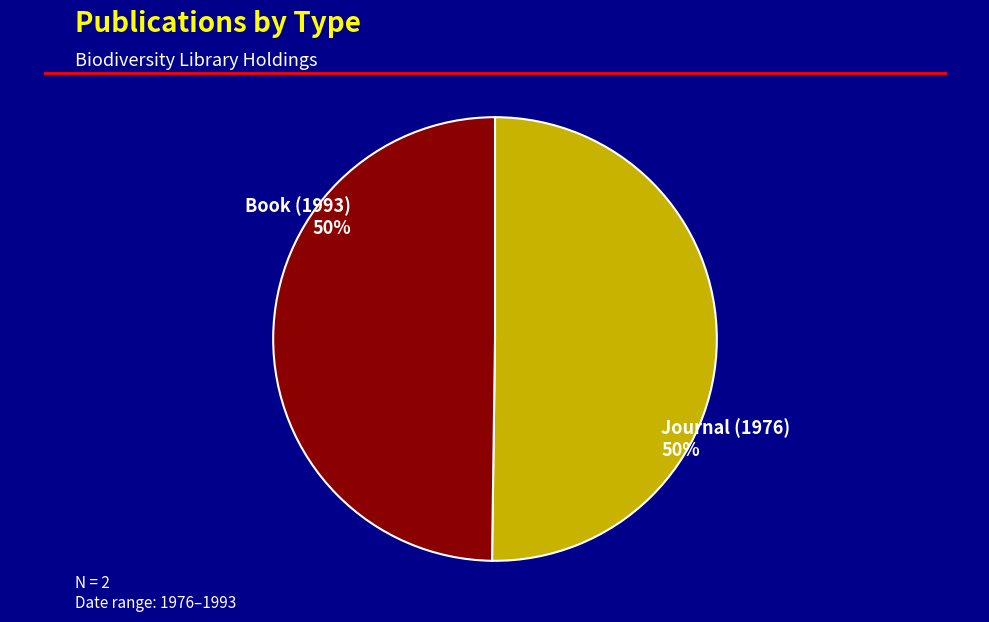

To the nearest percent, what percentage of the pie is Book (1993)?

50%